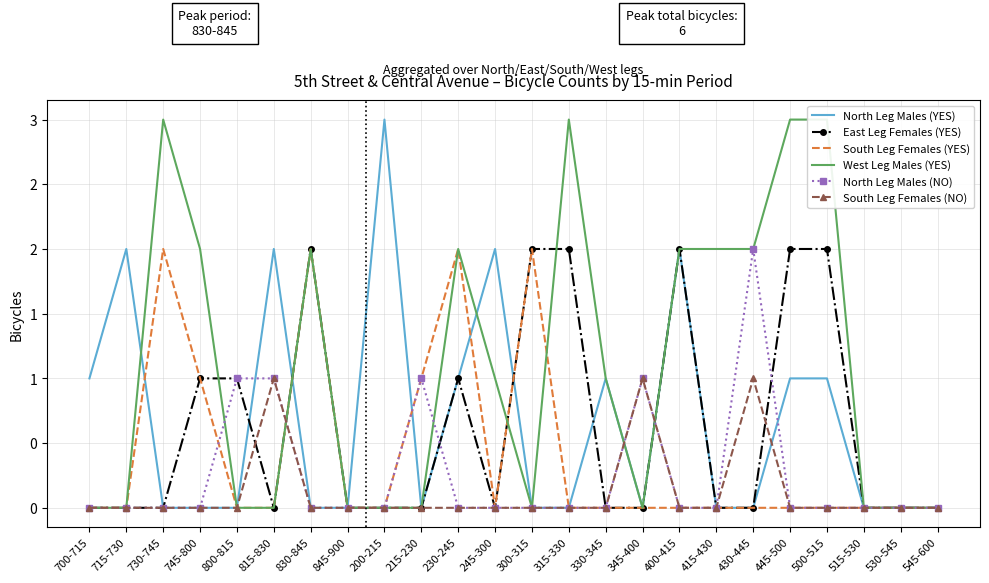

The value of South Leg Females (NO) at 700-715 is 0. True or false?

False